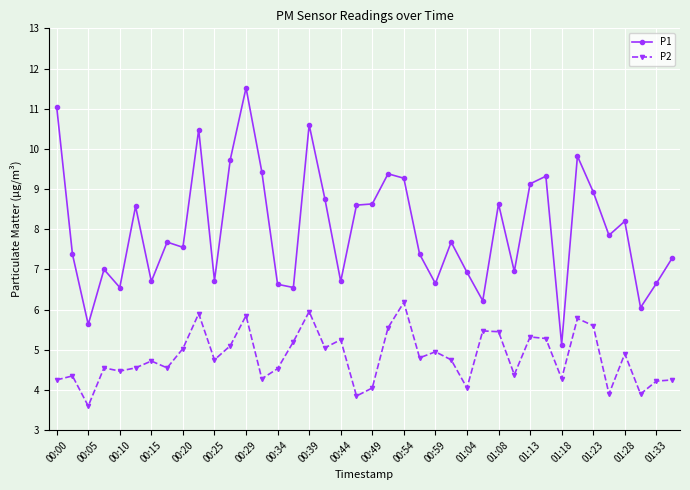

How many data points in P2 are above 4?

36